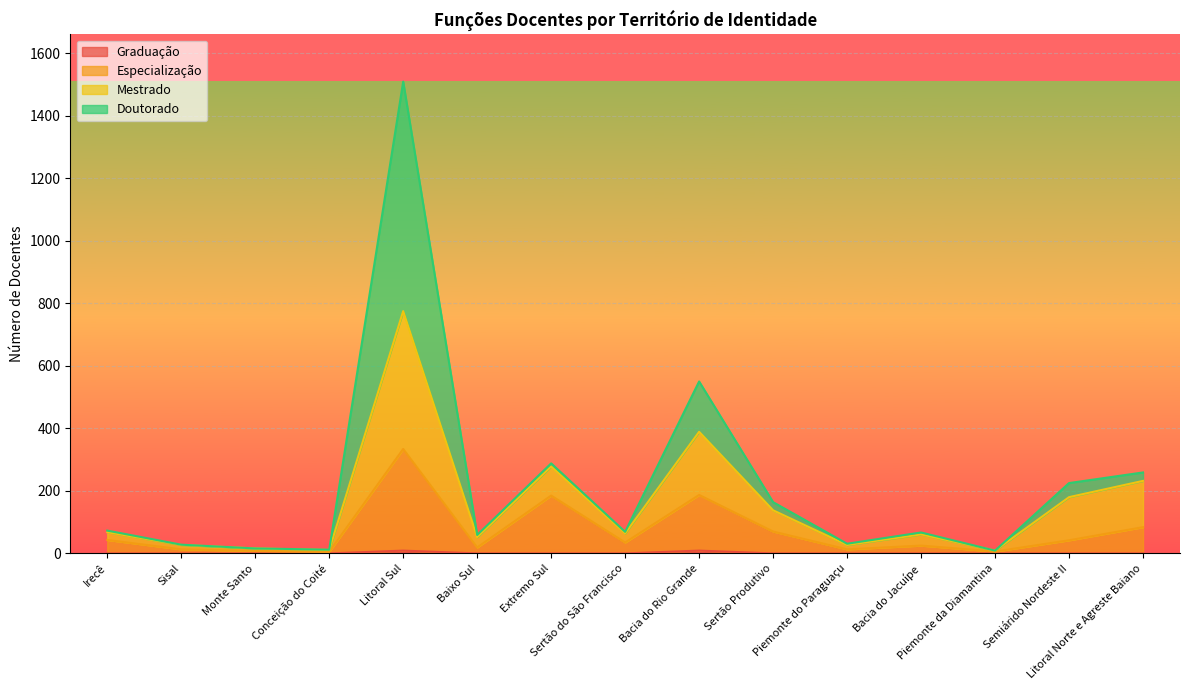

Which series has the largest total across all categories?

Mestrado